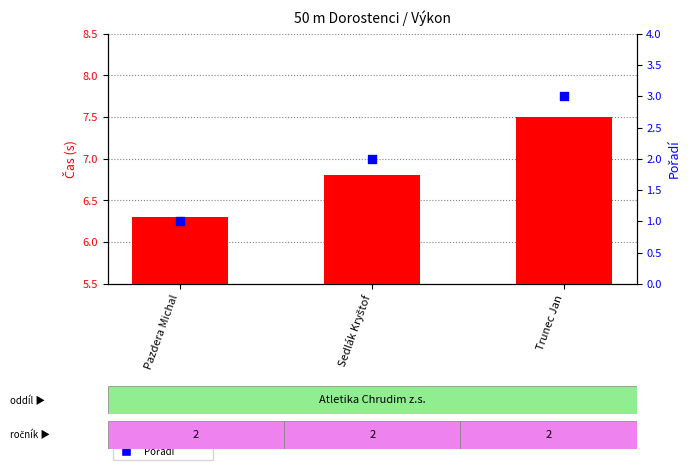

Which series has the largest total across all categories?

Výkon (čas v s)